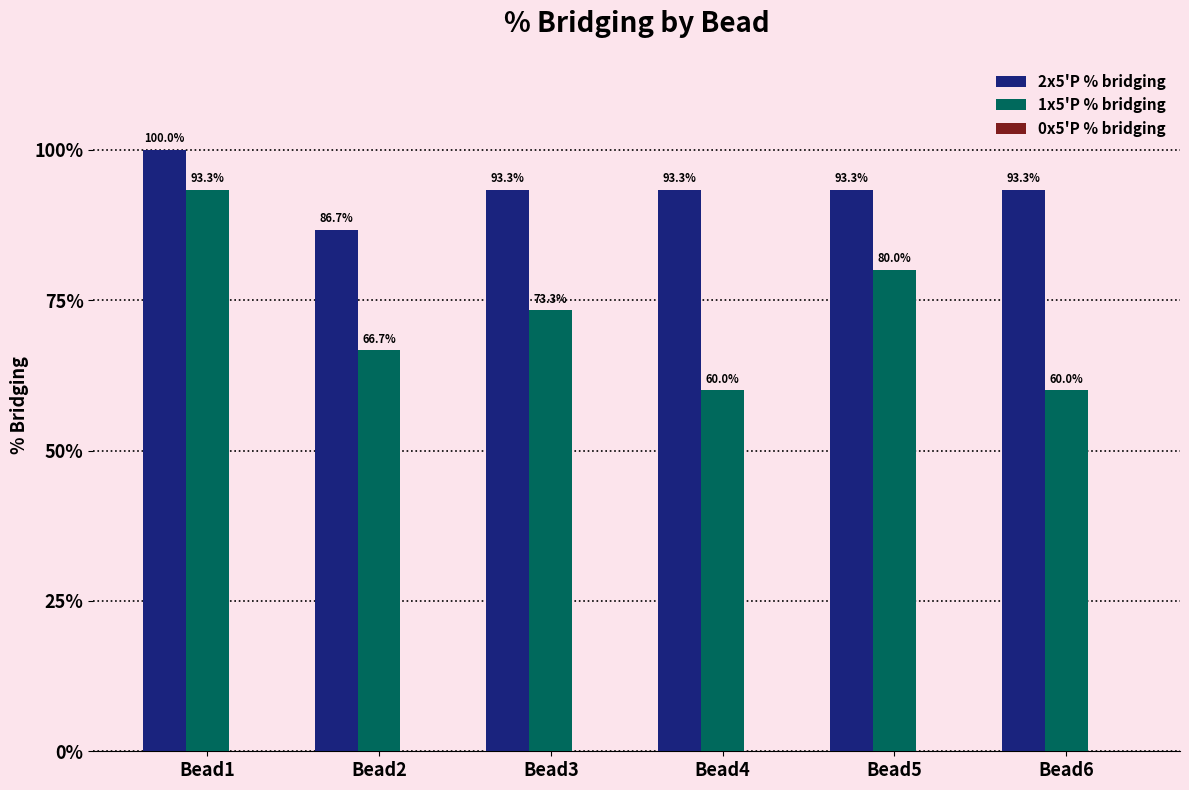

What is the greatest value displayed?

100.0